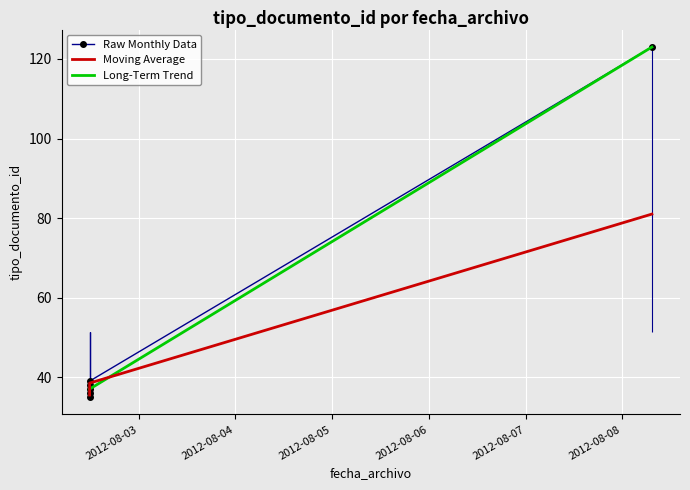

Reading left to right, what are all the values shown in this chart?

2012-08-02 11:48:45=35	2012-08-02 11:48:45=38	2012-08-02 11:48:45=36	2012-08-02 11:48:45=39	2012-08-08 07:21:16=123	2012-08-02 11:48:45=37